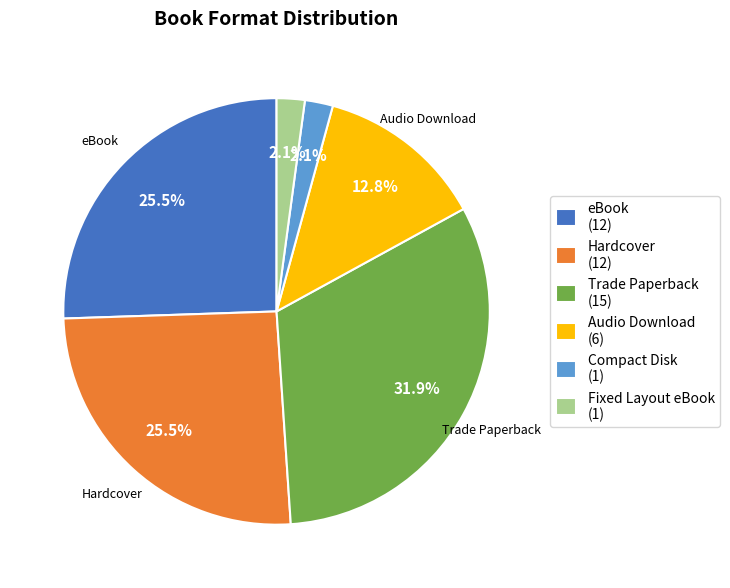

Is it true that Audio Download is 19% of the pie?

False